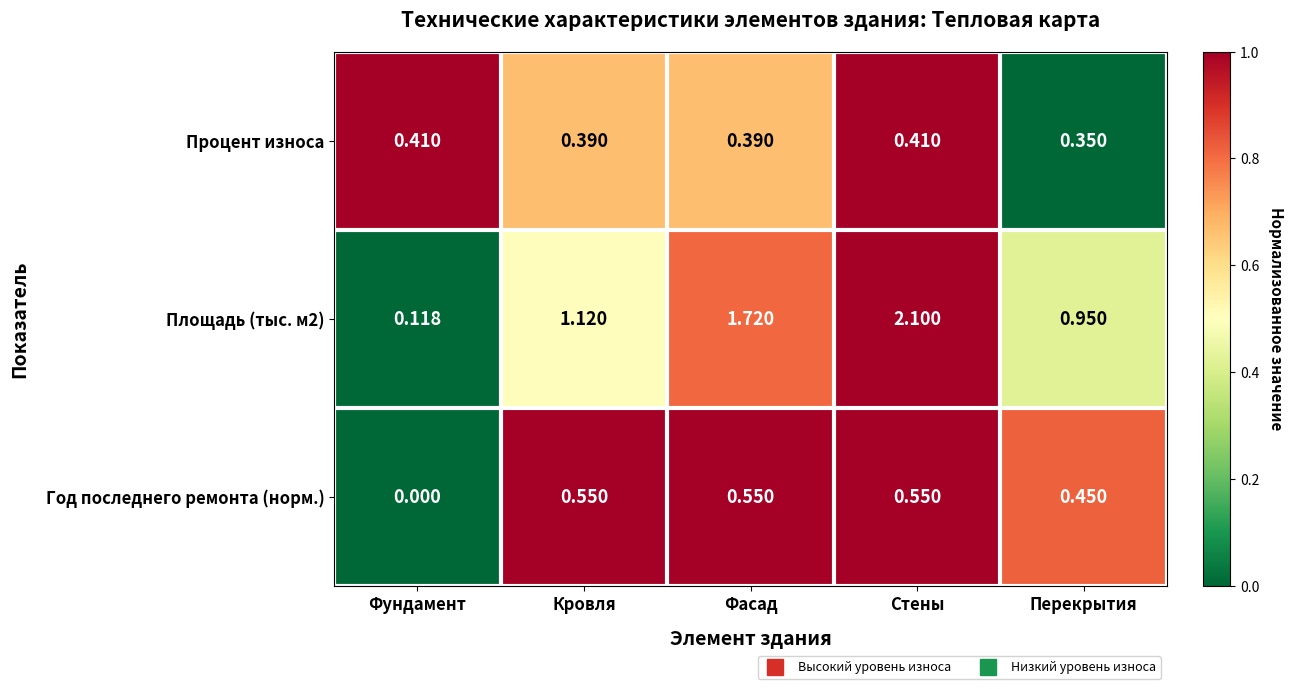

At which label is Процент износа closest to 0?

Перекрытия